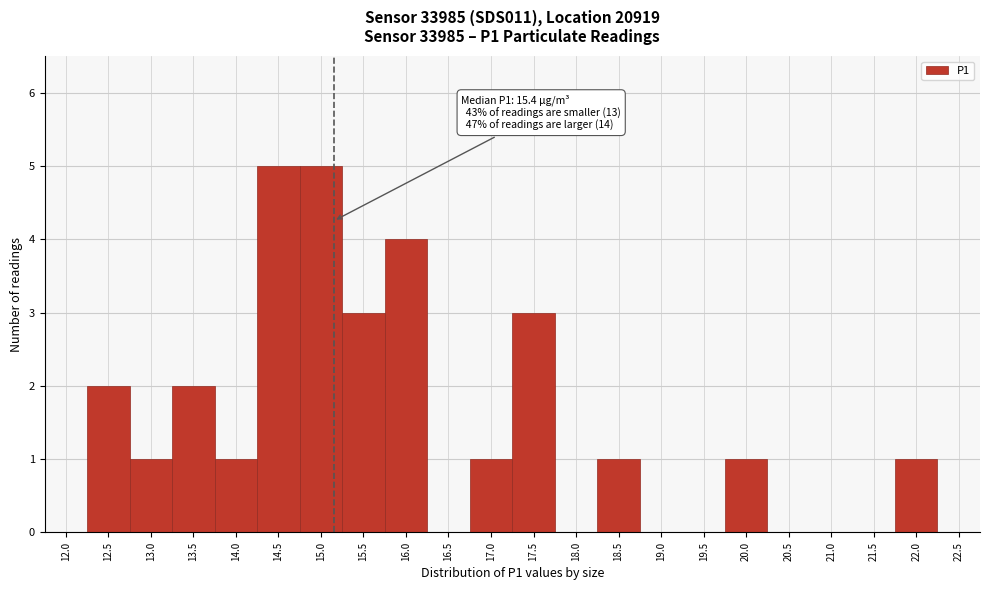

Reading left to right, what are all the values shown in this chart?

12.0=0	12.5=2	13.0=1	13.5=2	14.0=1	14.5=5	15.0=5	15.5=3	16.0=4	16.5=0	17.0=1	17.5=3	18.0=0	18.5=1	19.0=0	19.5=0	20.0=1	20.5=0	21.0=0	21.5=0	22.0=1	22.5=0